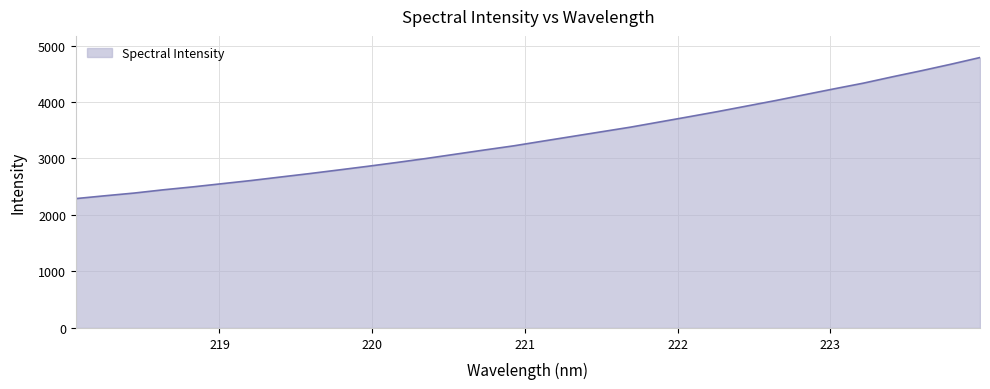

What is the greatest value displayed?

4787.6